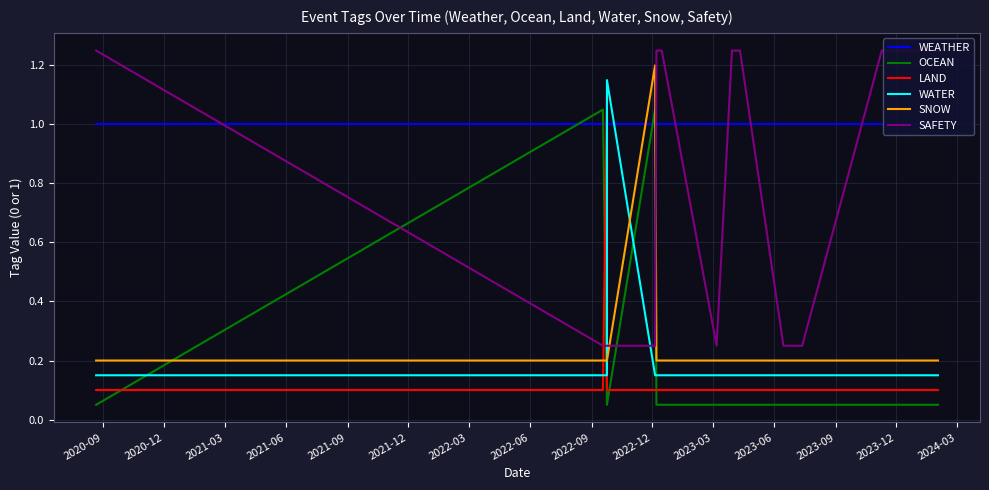

After their last crossing, which series has the higher values: WATER or LAND?

WATER